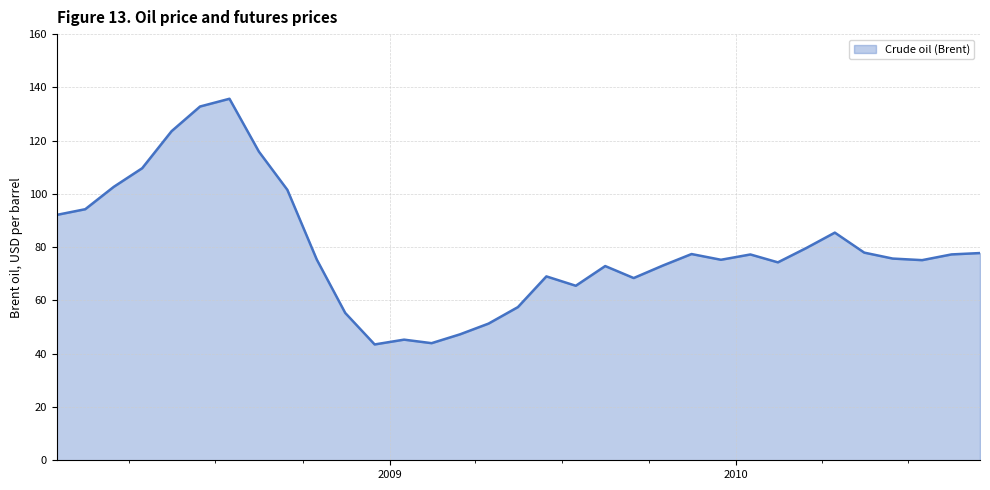

What is the difference between the maximum and minimum values?

92.2